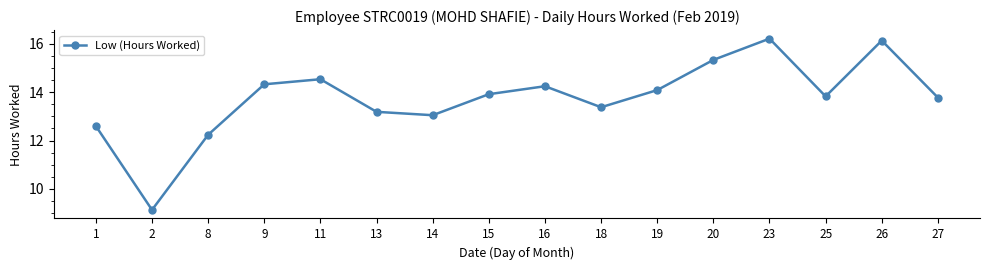

What is the value of the 2nd point from the left?

9.1